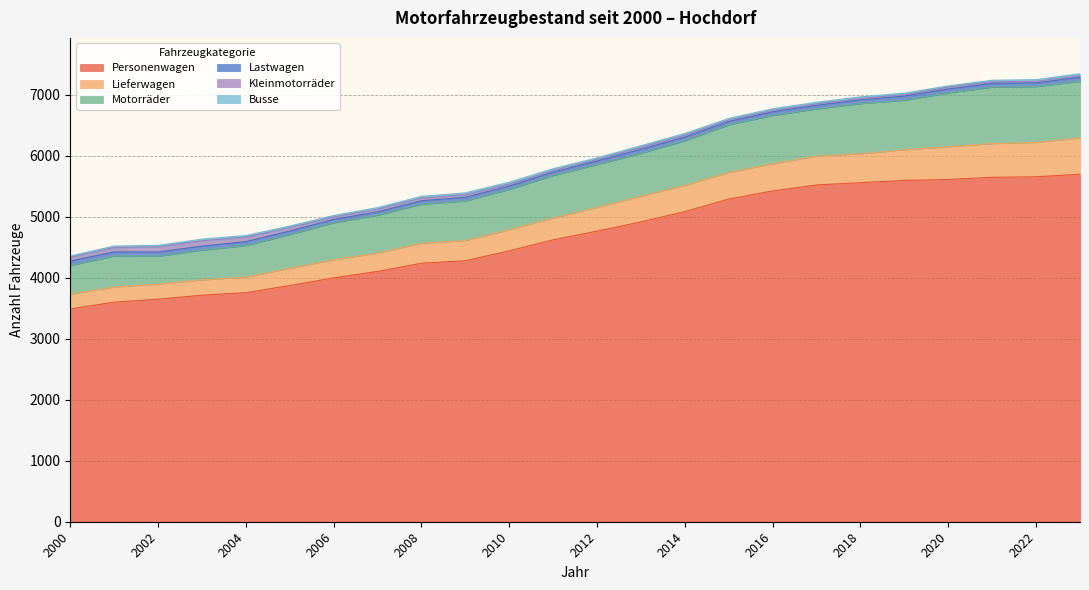

Does the chart have visible grid lines?

Yes